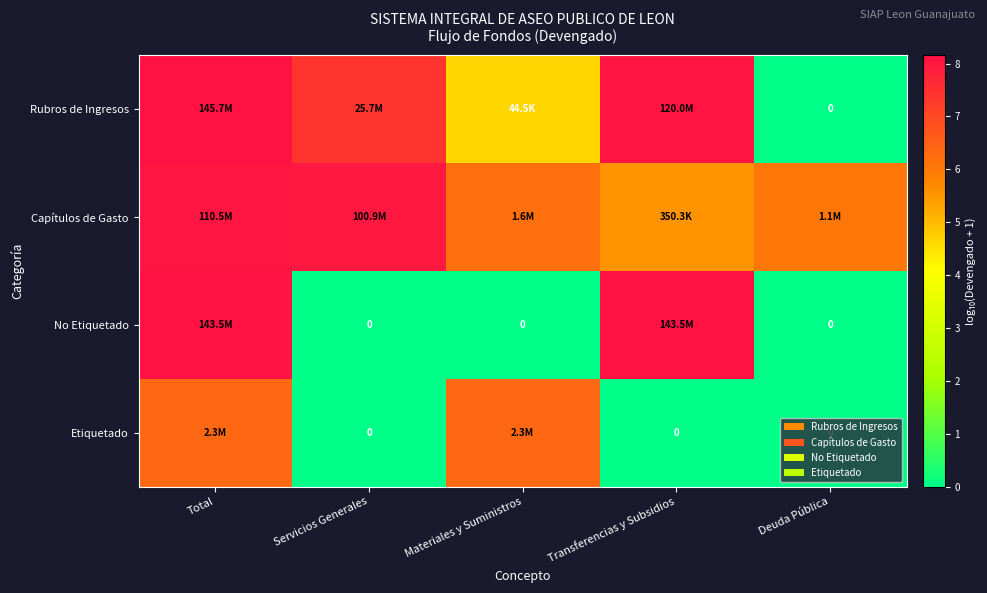

Which series has the largest total across all categories?

Capítulos de Gasto